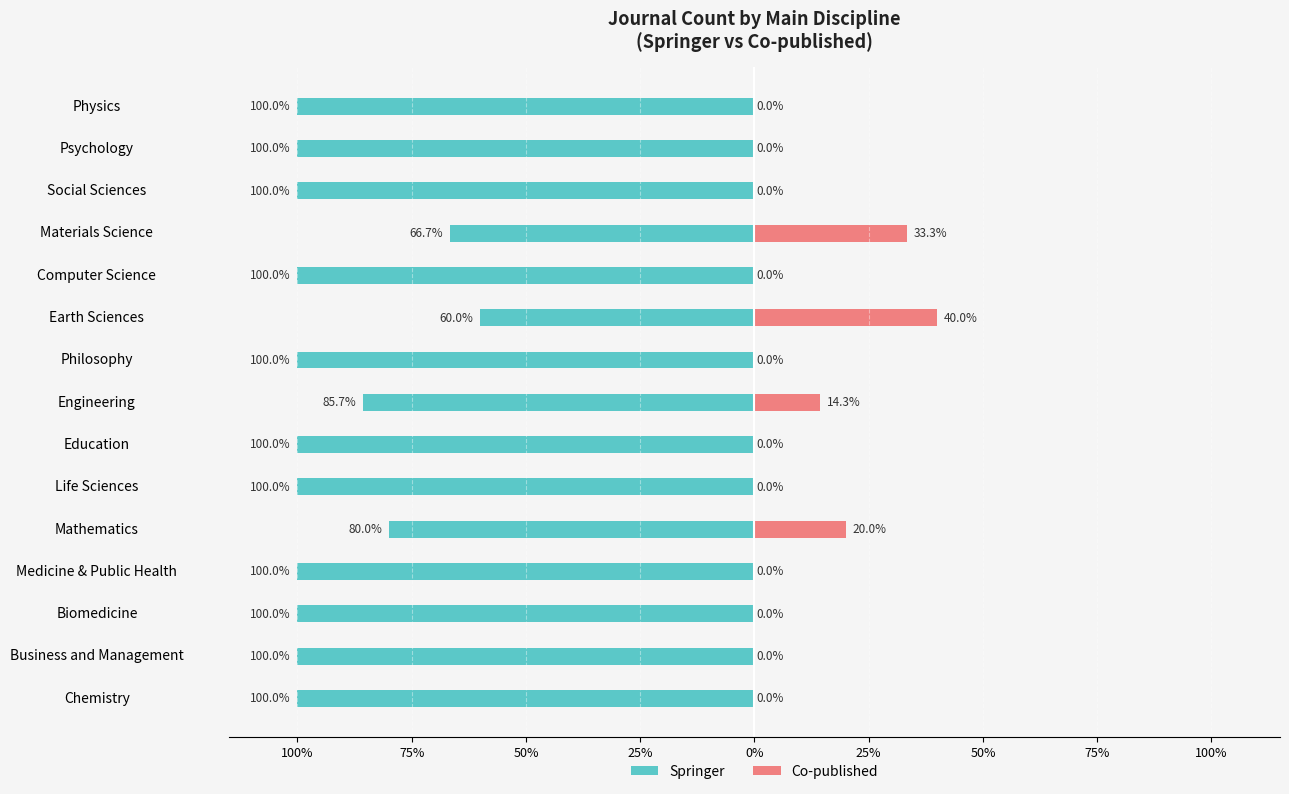

How many groups of bars are there?

15